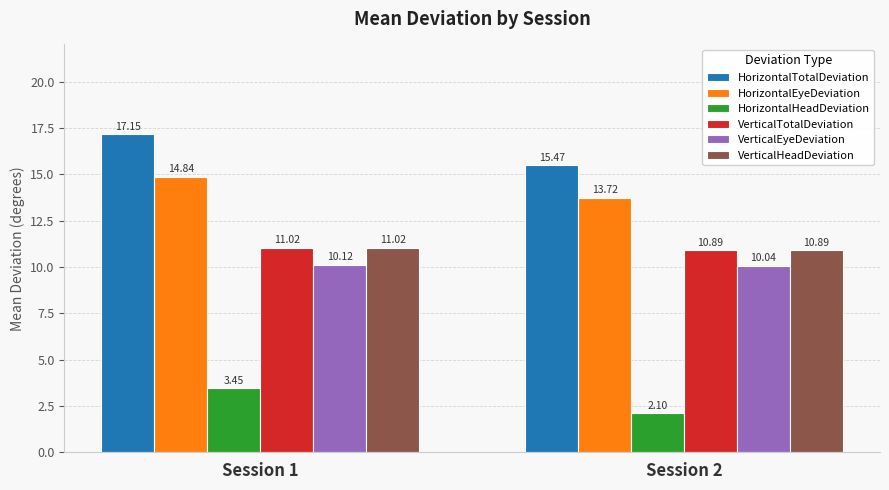

What are all the series names shown in the legend?

HorizontalTotalDeviation, HorizontalEyeDeviation, HorizontalHeadDeviation, VerticalTotalDeviation, VerticalEyeDeviation, VerticalHeadDeviation